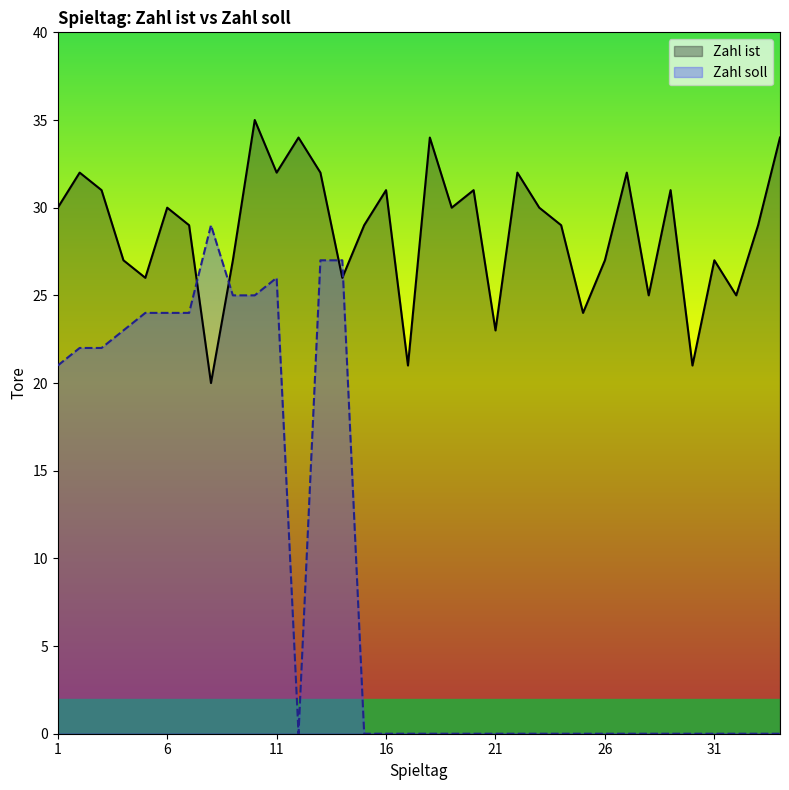

At how many categories does at least one series exceed 12?

34